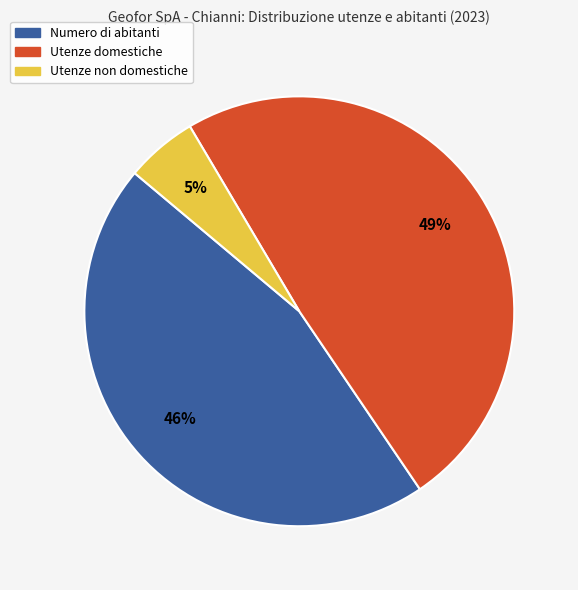

How many slices are in this pie chart?

3